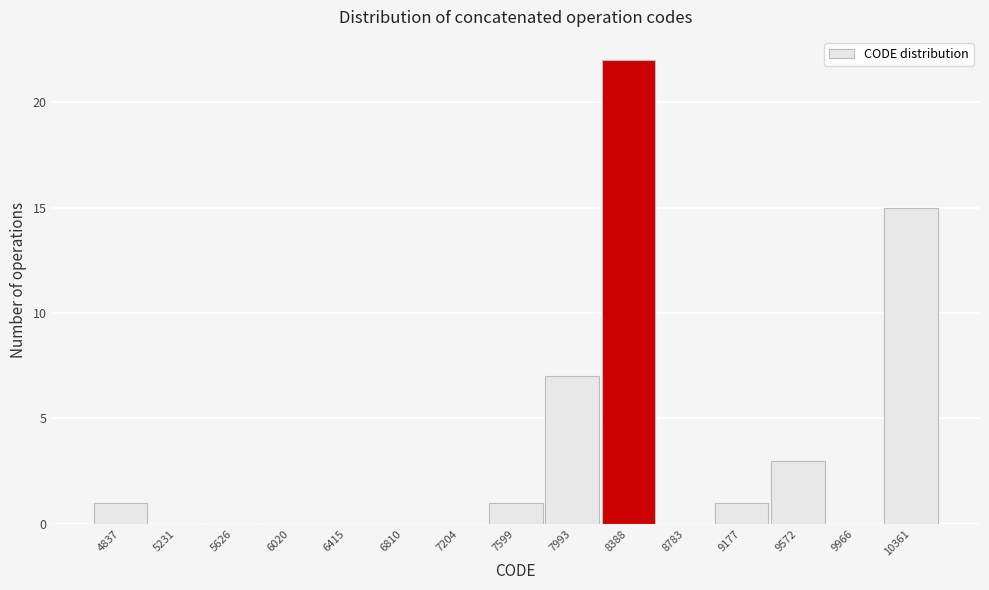

Reading left to right, what are all the values shown in this chart?

4837=1	5231=0	5626=0	6020=0	6415=0	6810=0	7204=0	7599=1	7993=7	8388=22	8783=0	9177=1	9572=3	9966=0	10361=15